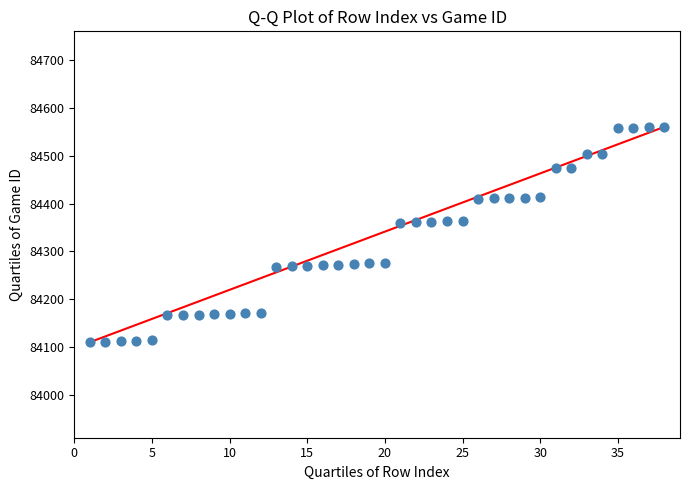

What is the range of X values (max minus min)?

37